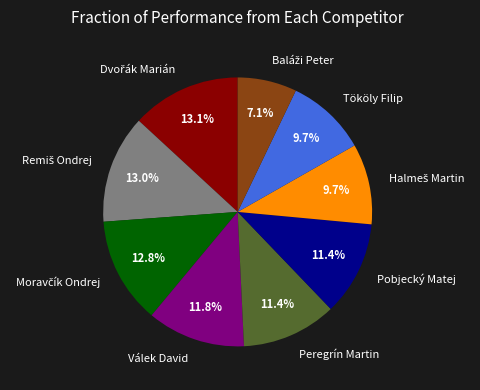

To the nearest percent, what is the average slice percentage?

11%